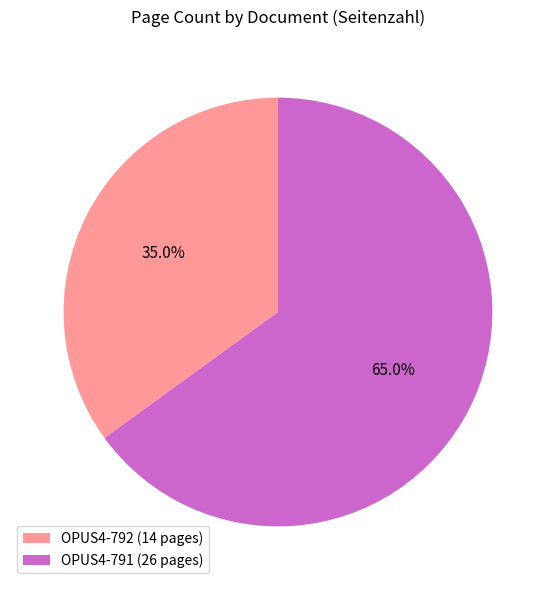

Rank the categories by value from lowest to highest.

OPUS4-792, OPUS4-791